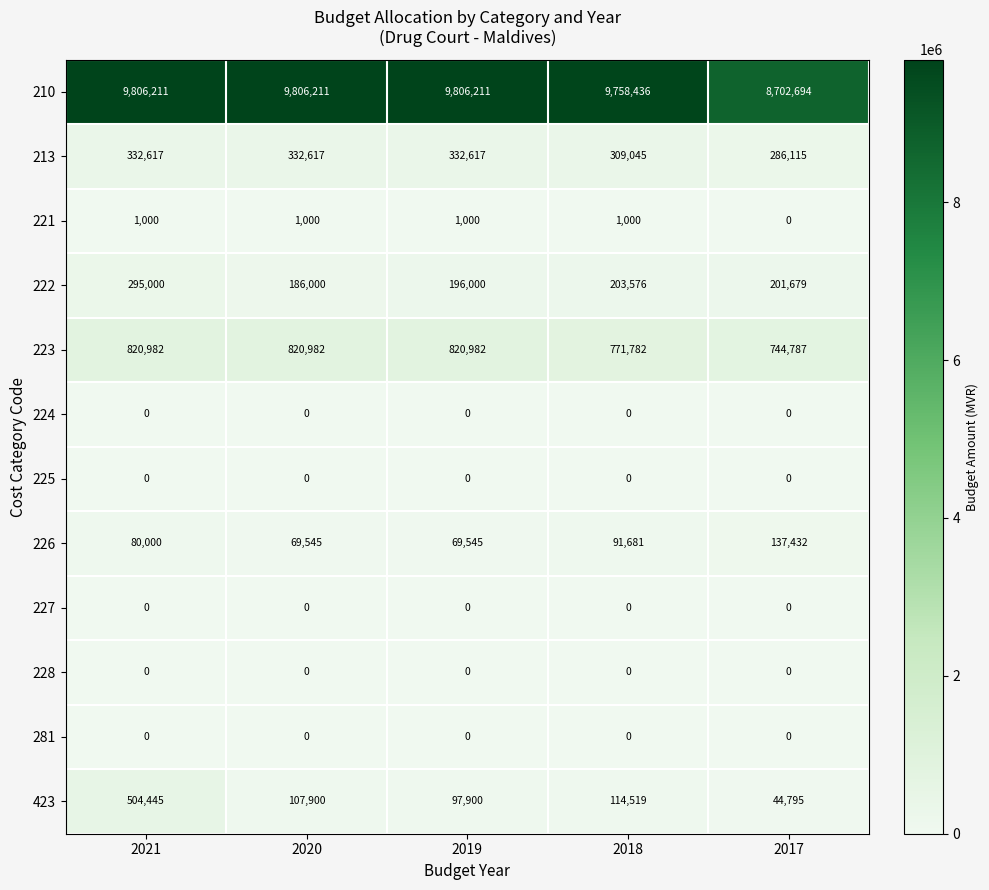

Which series has the largest total across all categories?

210